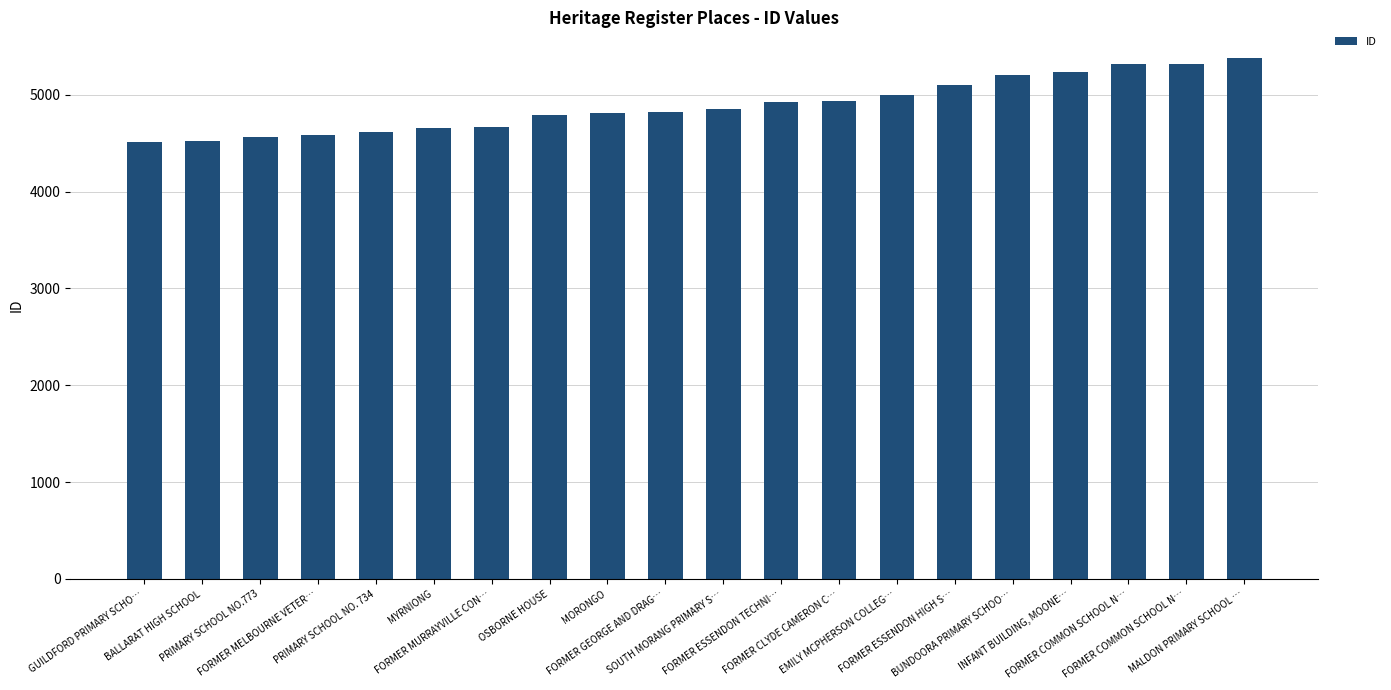

Reading left to right, transcribe all the data shown in this chart.

GUILDFORD PRIMARY SCHO…=4516	BALLARAT HIGH SCHOOL=4518	PRIMARY SCHOOL NO.773=4565	FORMER MELBOURNE VETER…=4585	PRIMARY SCHOOL NO. 734=4614	MYRNIONG=4661	FORMER MURRAYVILLE CON…=4669	OSBORNE HOUSE=4789	MORONGO=4813	FORMER GEORGE AND DRAG…=4822	SOUTH MORANG PRIMARY S…=4855	FORMER ESSENDON TECHNI…=4929	FORMER CLYDE CAMERON C…=4938	EMILY MCPHERSON COLLEG…=5001	FORMER ESSENDON HIGH S…=5105	BUNDOORA PRIMARY SCHOO…=5205	INFANT BUILDING, MOONE…=5239	FORMER COMMON SCHOOL N…=5315	FORMER COMMON SCHOOL N…=5317	MALDON PRIMARY SCHOOL …=5375